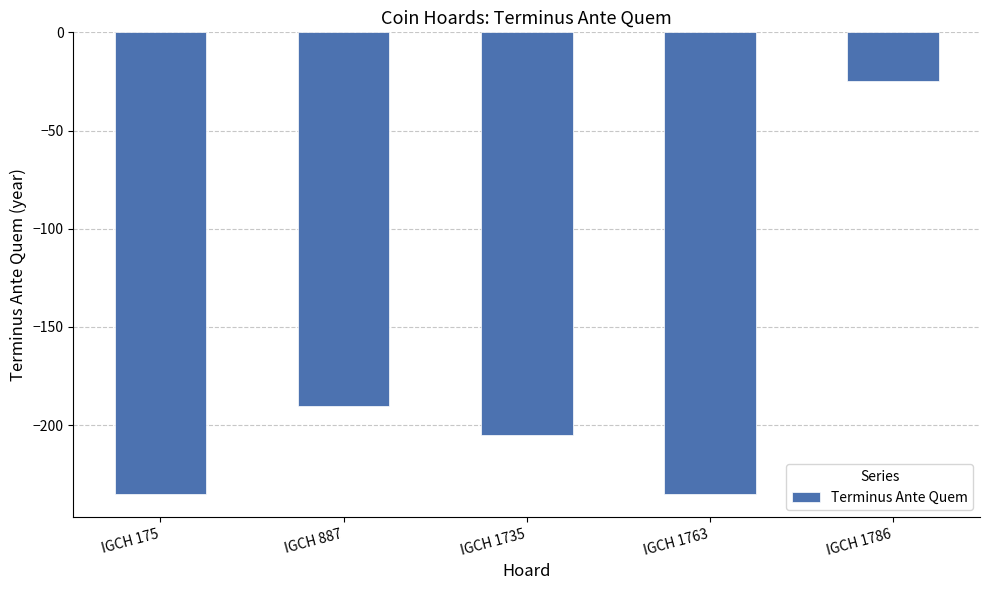

What is the approximate value at IGCH 175?

-235